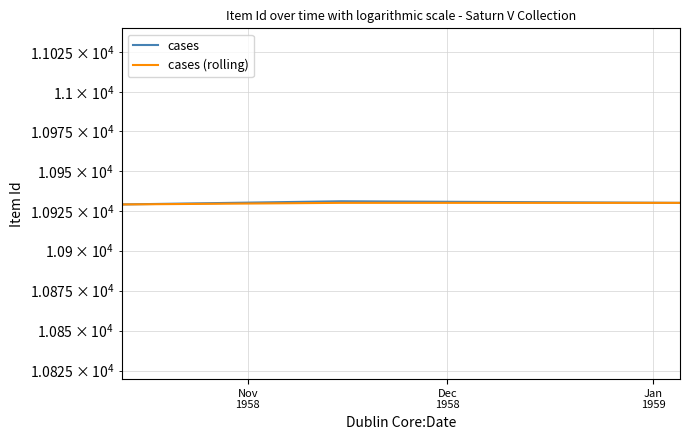

What is the spread (max minus min) of values at Dec
1958?

1